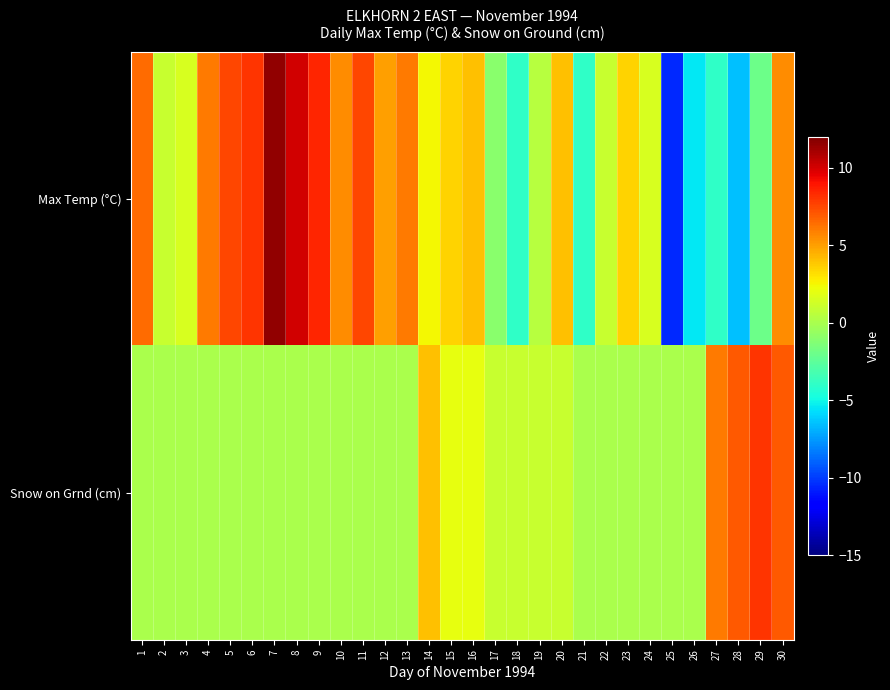

Rank the series by their maximum value, from highest to lowest.

Max Temp (°C), Snow on Grnd (cm)